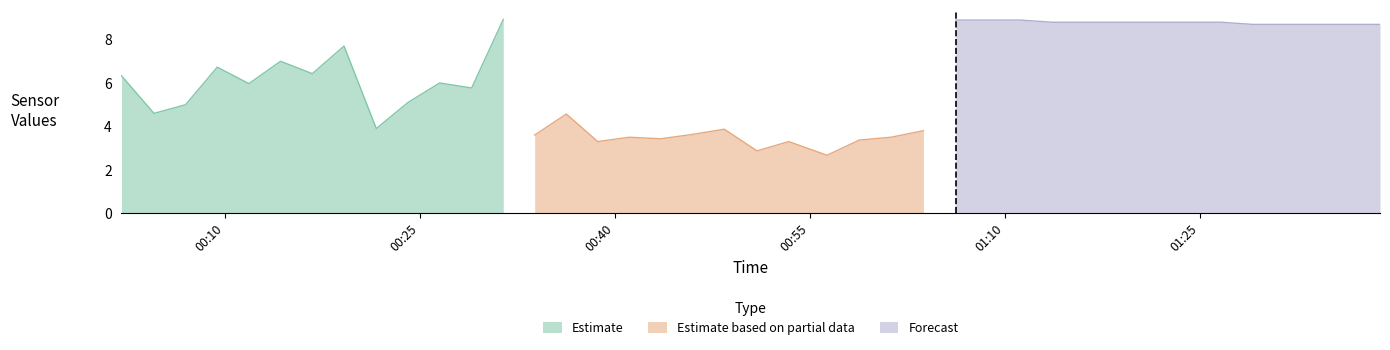

What is the maximum value for Estimate?

8.9